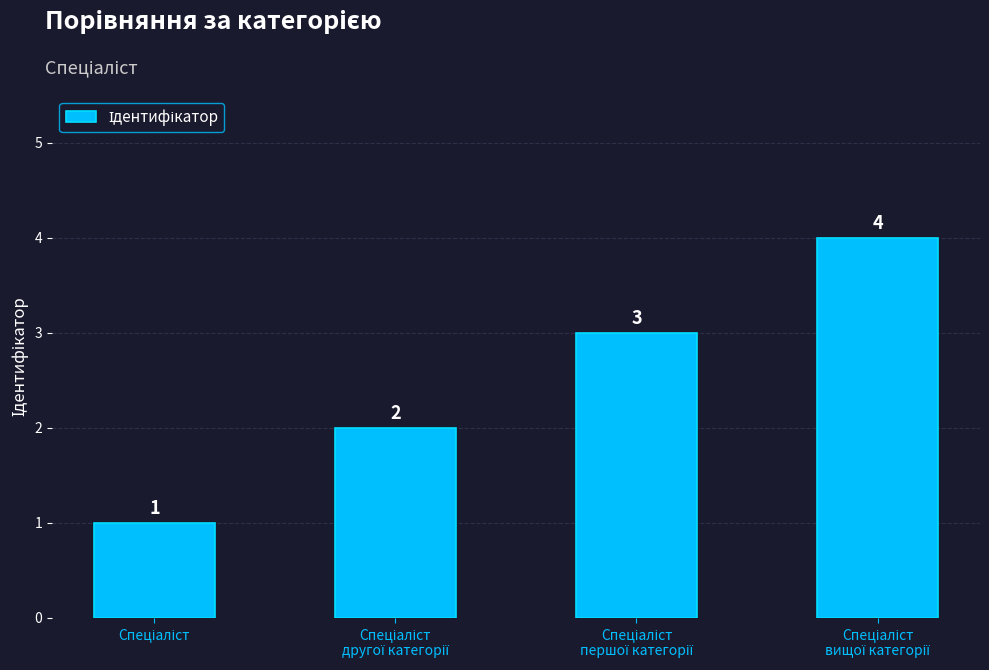

What is the maximum value shown in the chart?

4